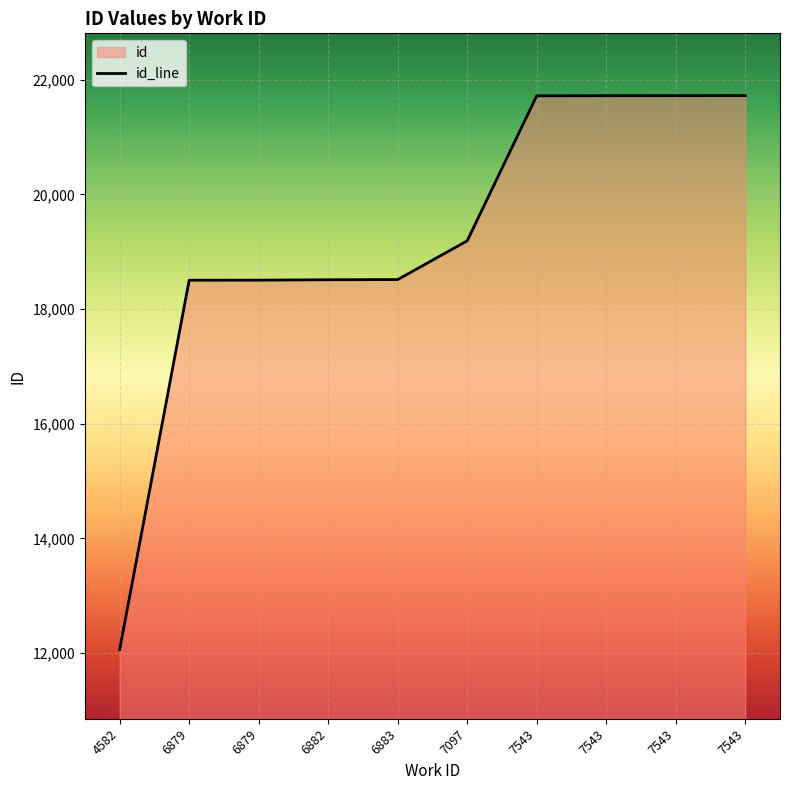

True or false: the data shows 21726 at 7543.

True